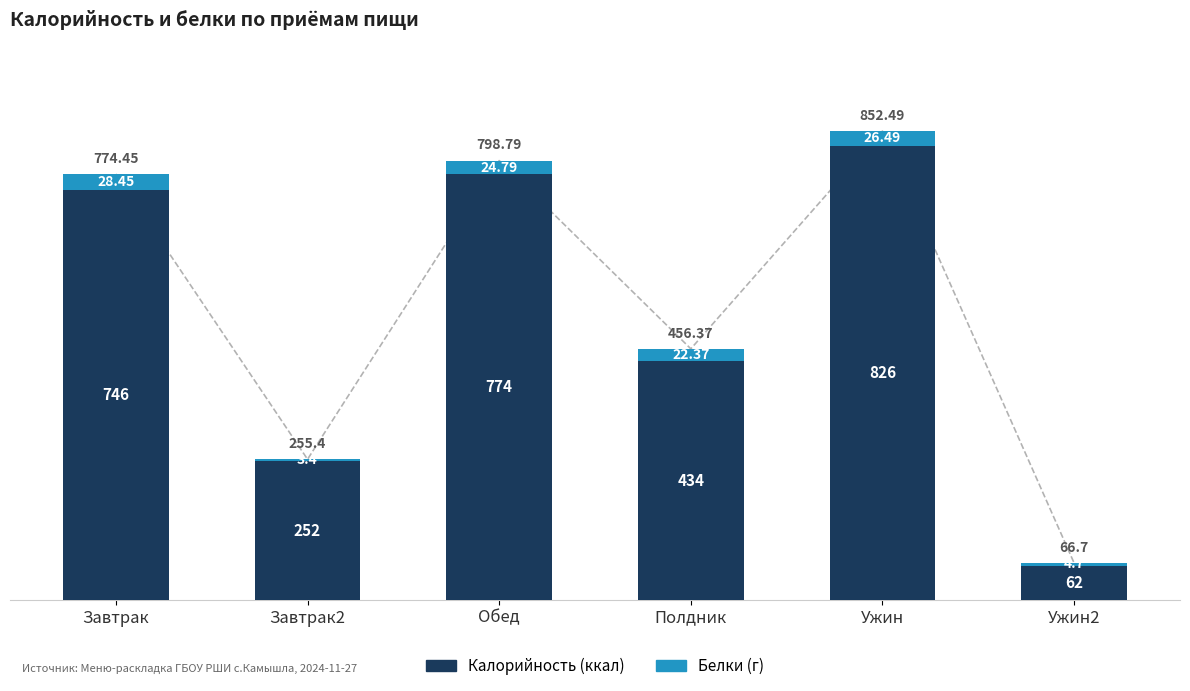

Rank the series at Ужин from lowest to highest value.

Белки, Калорийность